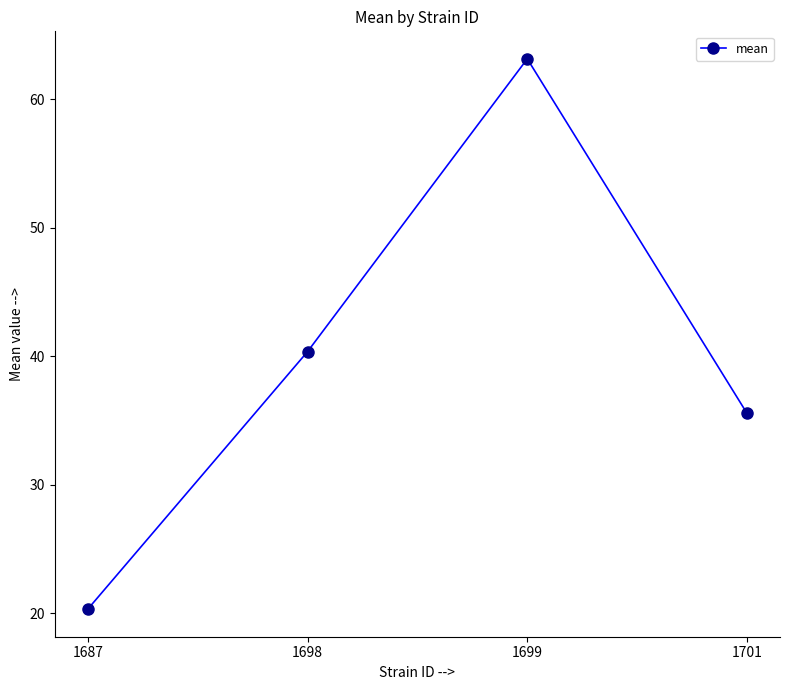

What is the sum of the values at 1701 and 1687?

55.9